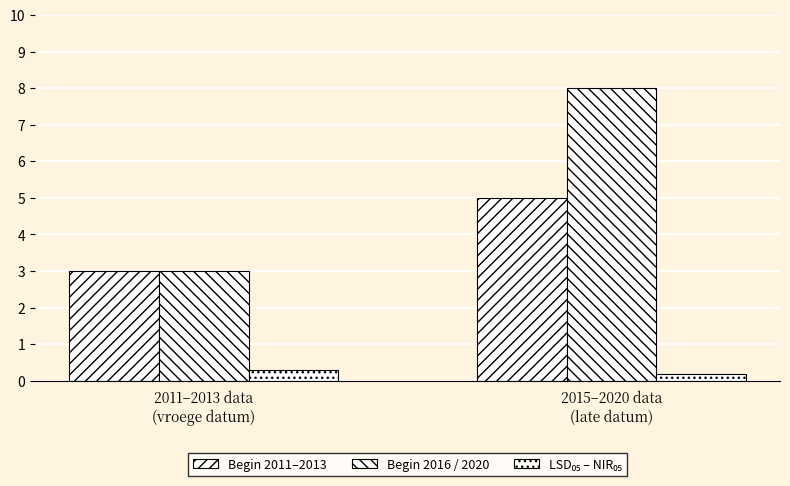

How many groups of bars are there?

2